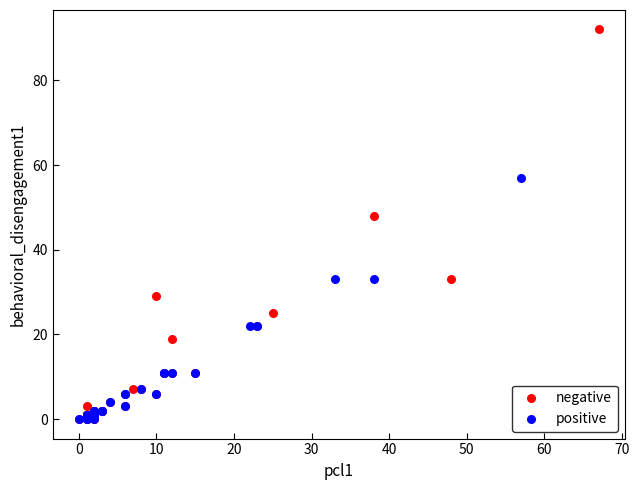

Which series contains the highest Y value?

negative